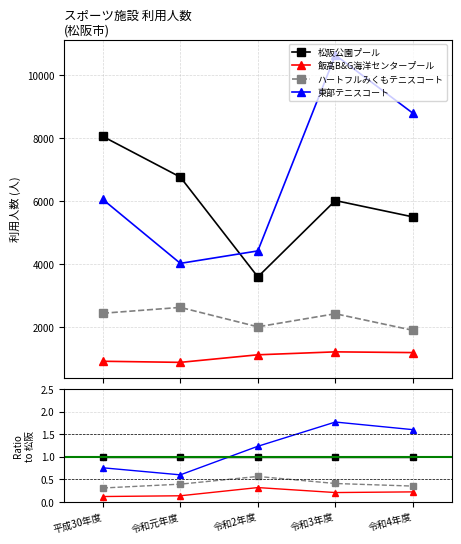

Rank the series at 令和4年度 from lowest to highest value.

飯高B&G海洋センタープール, ハートフルみくもテニスコート, 松阪公園プール, 東部テニスコート